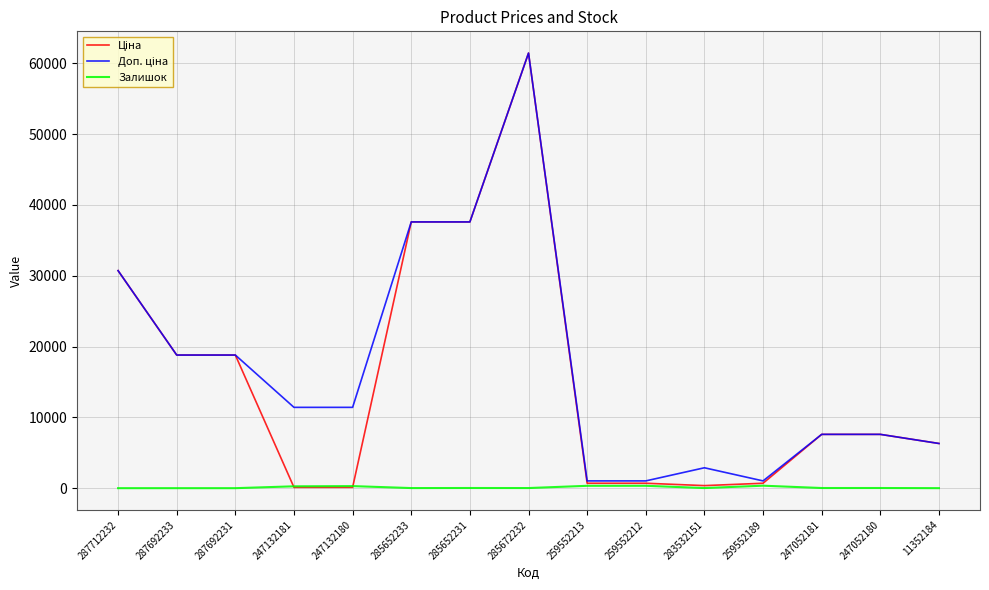

Is it true that Залишок equals 15.0 at 283532151?

True